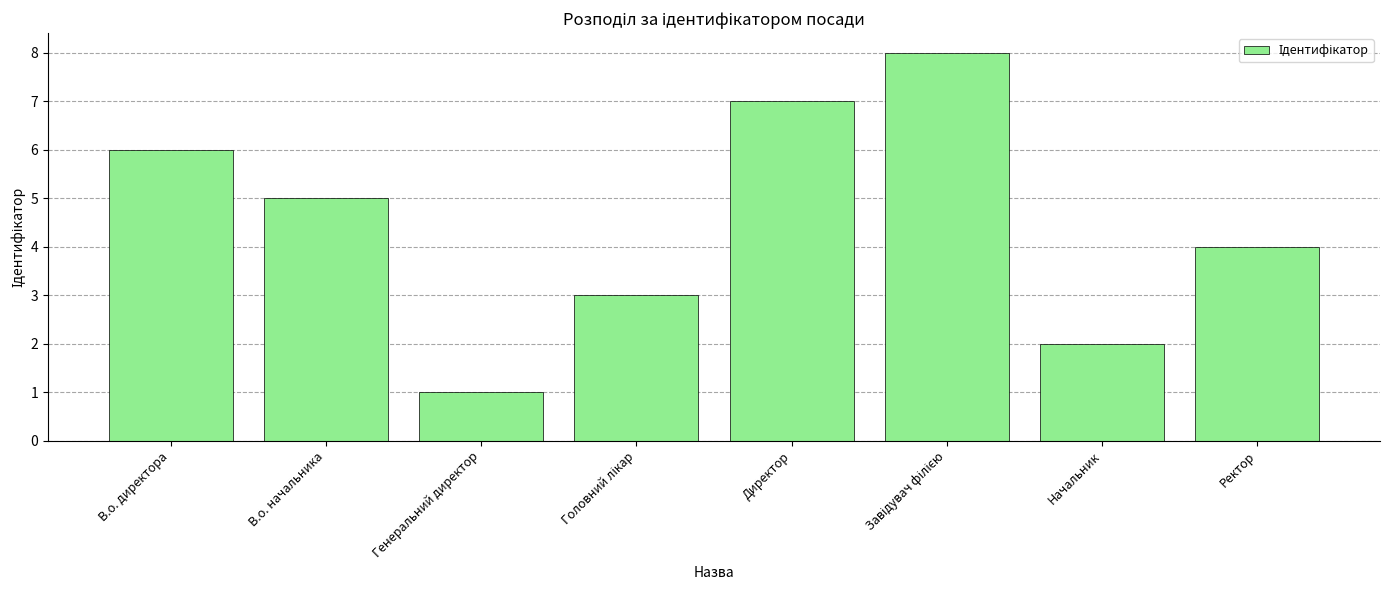

What is the difference between the maximum and minimum values?

7